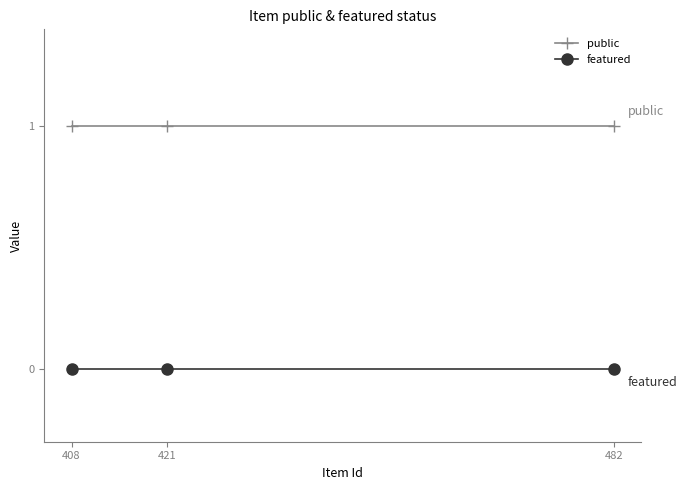

List the series in order of their overall mean, lowest first.

featured, public